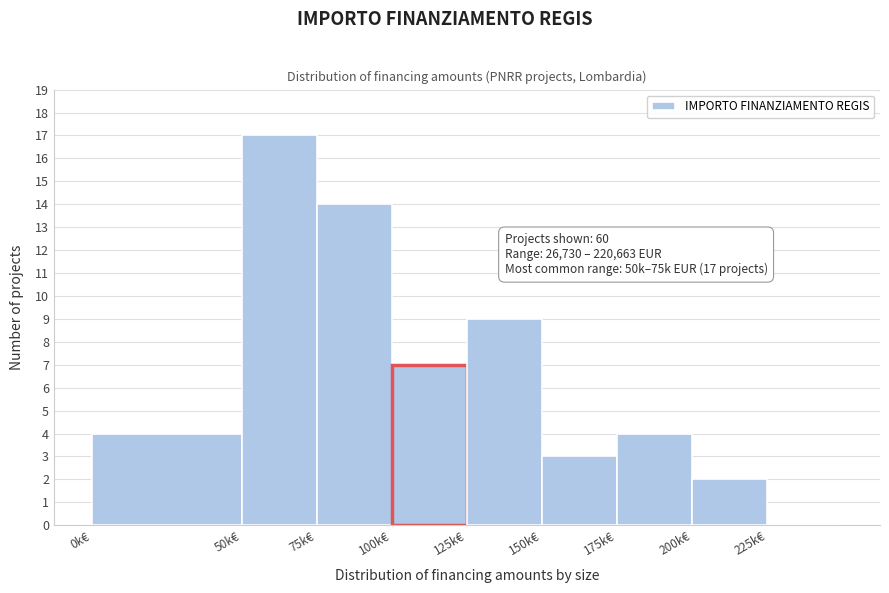

Reading left to right, extract all data points from this chart.

0k€=4	50k€=17	75k€=14	100k€=7	125k€=9	150k€=3	175k€=4	200k€=2	225k€=0